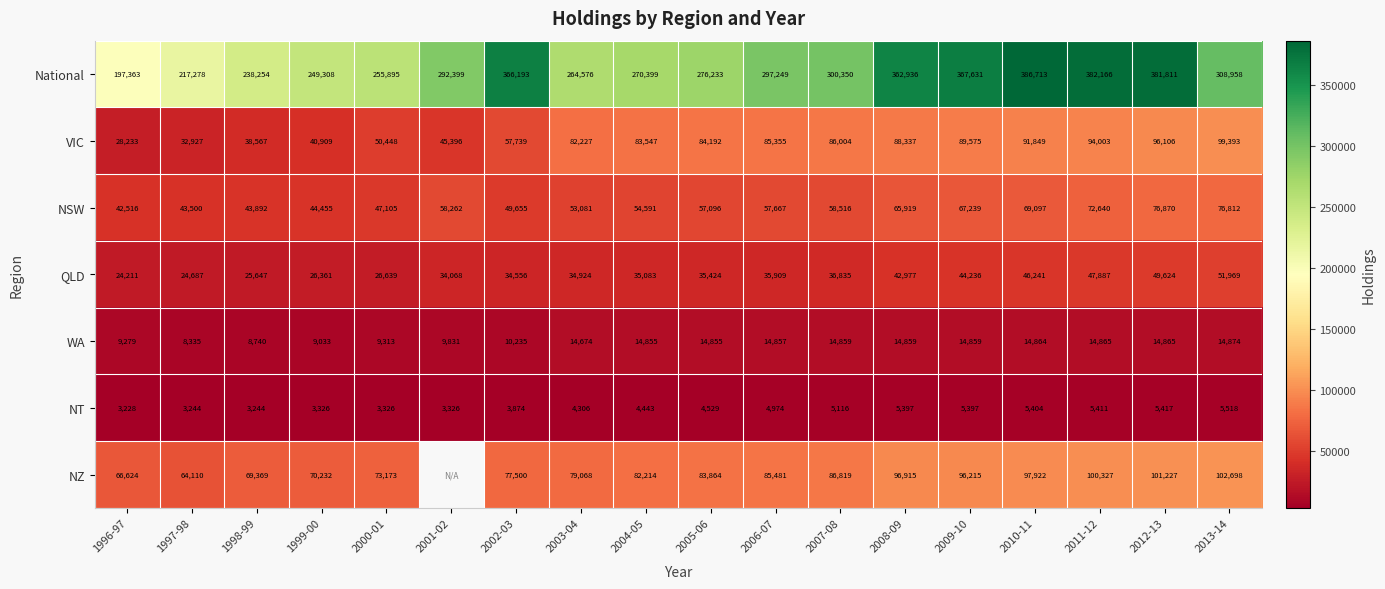

What is the difference between the National values at 2000-01 and 2013-14?

53063